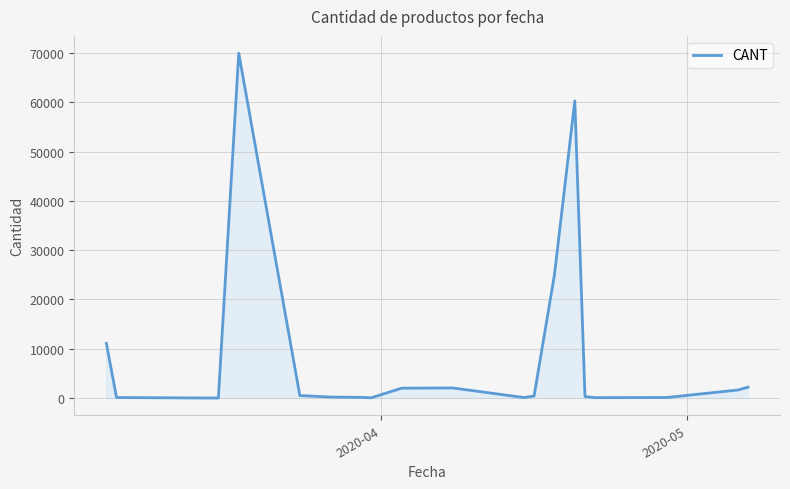

What is the greatest value displayed?

70000